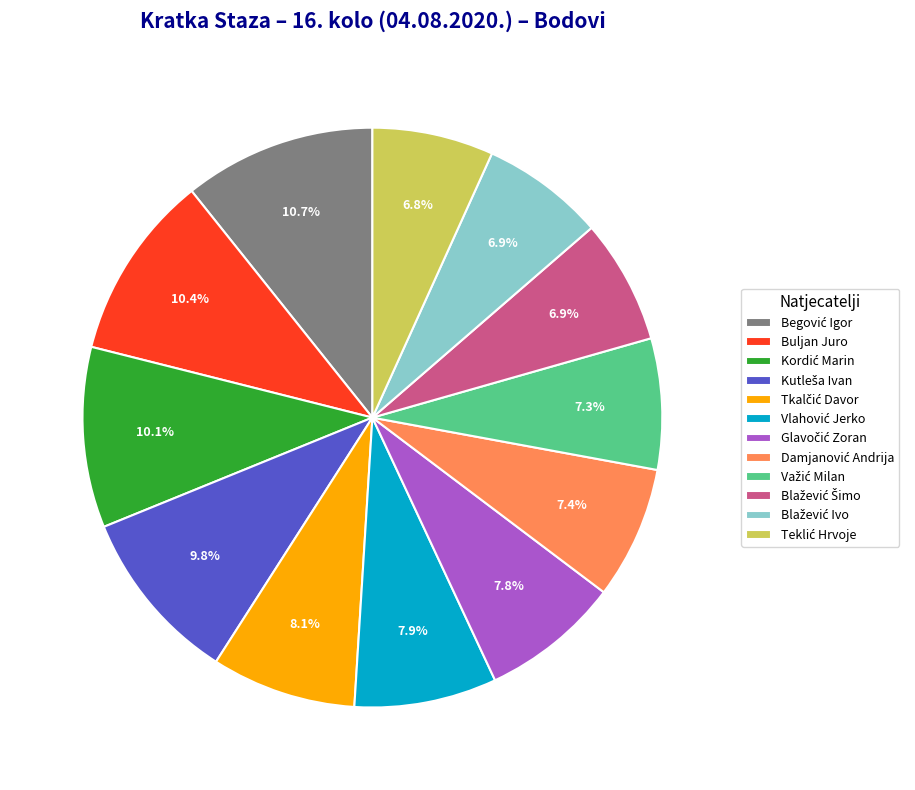

What percentage is NOT represented by Buljan Juro?

89.6%